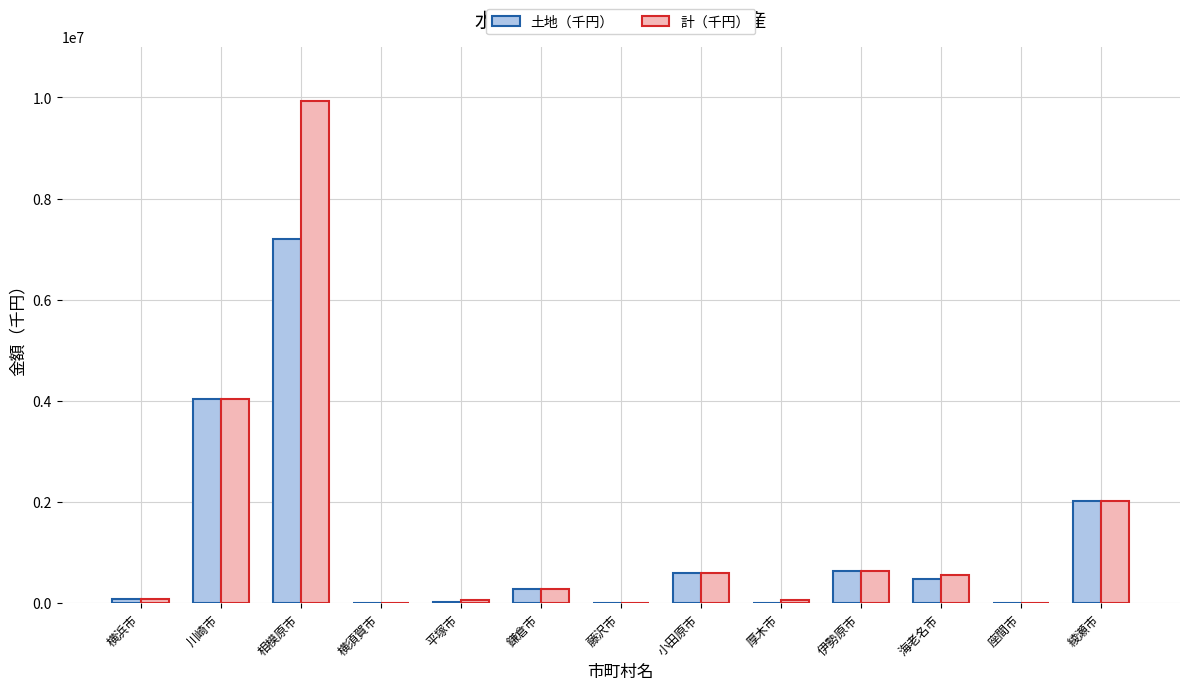

Which series changed the most between 川崎市 and 相模原市?

計（千円）